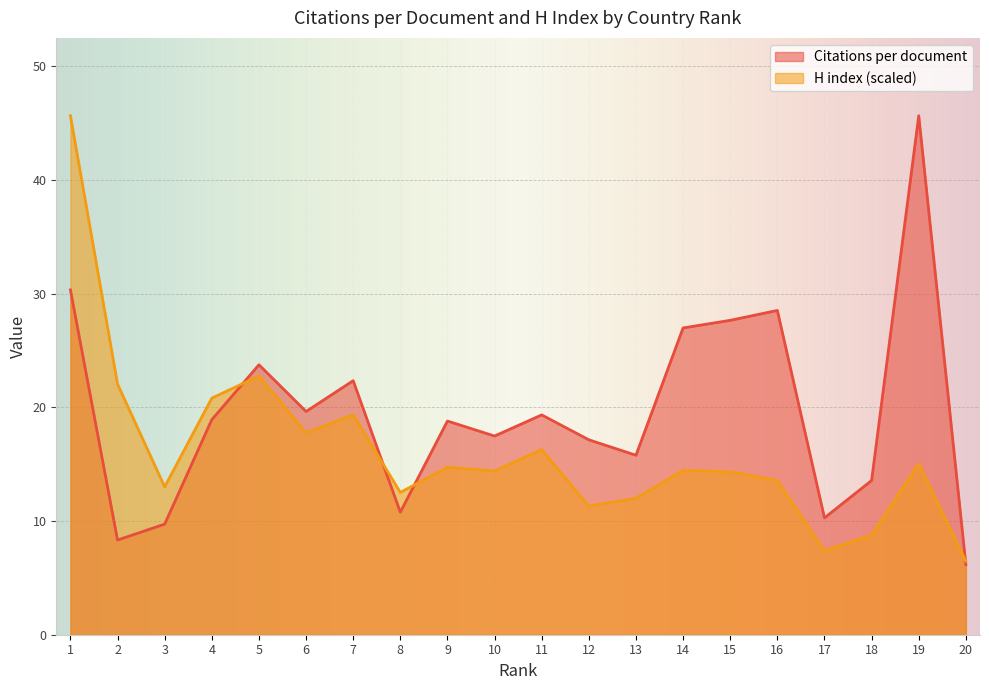

How many lines are shown in the chart?

2